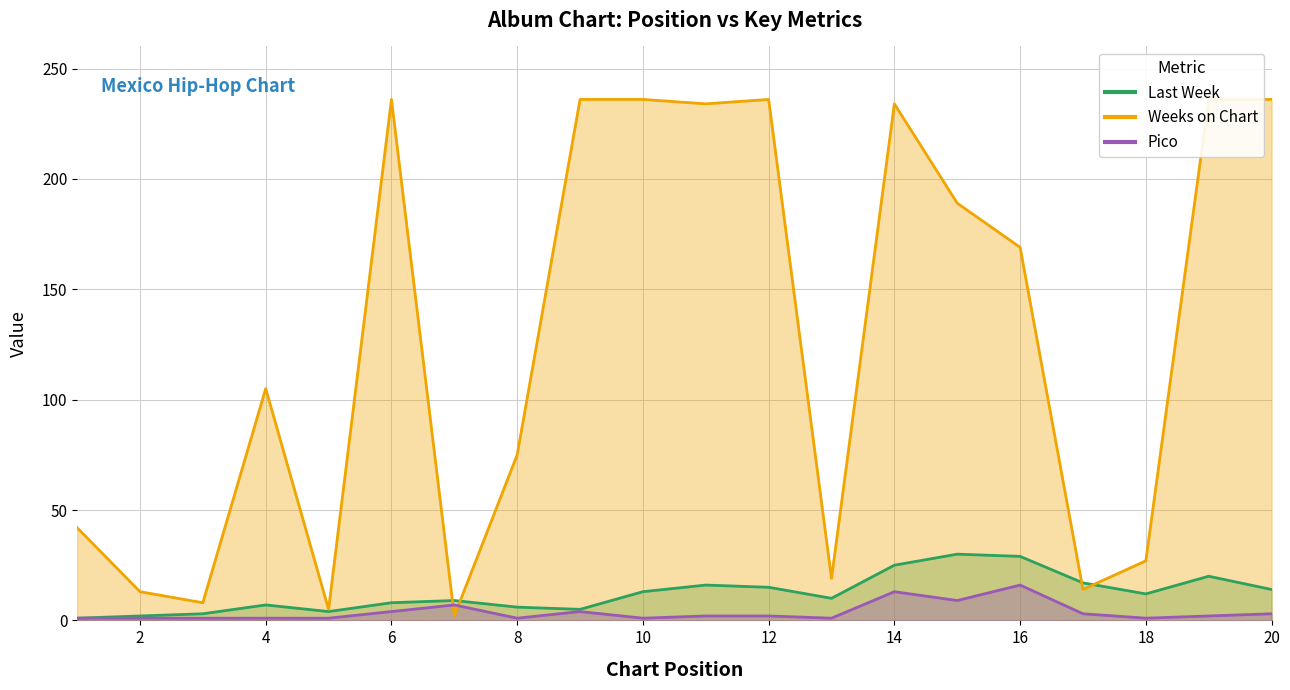

Reading left to right, transcribe all the data shown in this chart.

Last Week: 1	2	3	7	4	8	9	6	5	13	16	15	10	25	30	29	17	12	20	14
Weeks on Chart: 42	13	8	105	5	236	2	75	236	236	234	236	19	234	189	169	14	27	236	236
Pico: 1	1	1	1	1	4	7	1	4	1	2	2	1	13	9	16	3	1	2	3